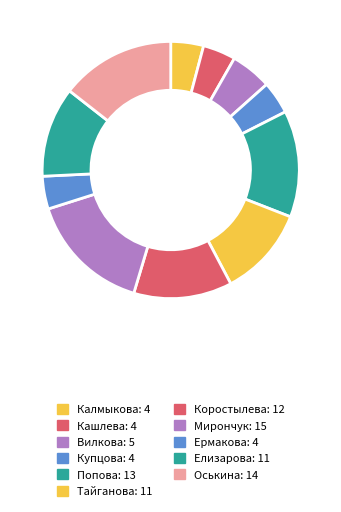

Which slice is the largest?

Мирончук